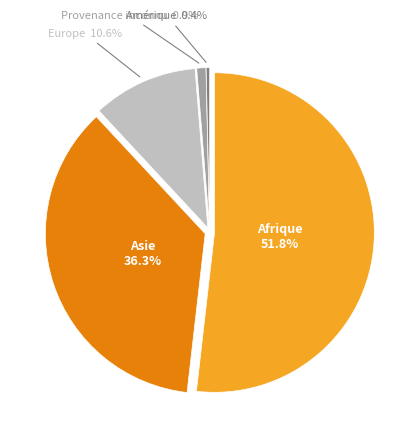

Rank the categories by value from highest to lowest.

Afrique, Asie, Europe, Provenance inconnu, Amérique